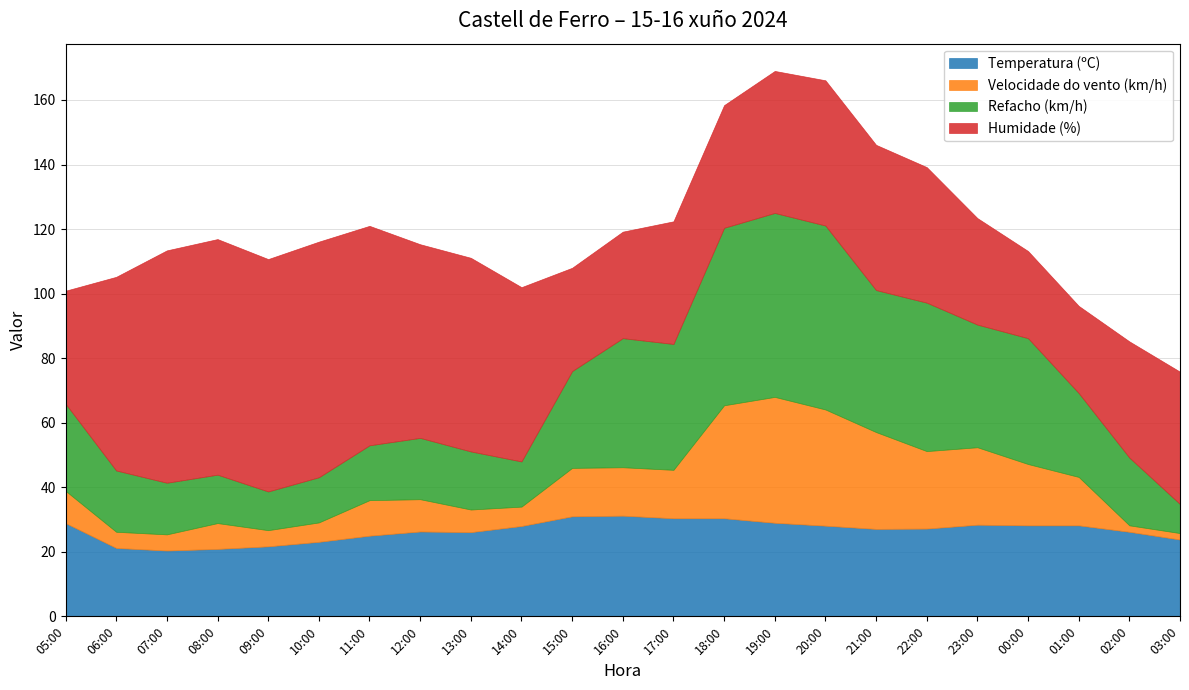

Which series has the largest total across all categories?

Humidade (%)